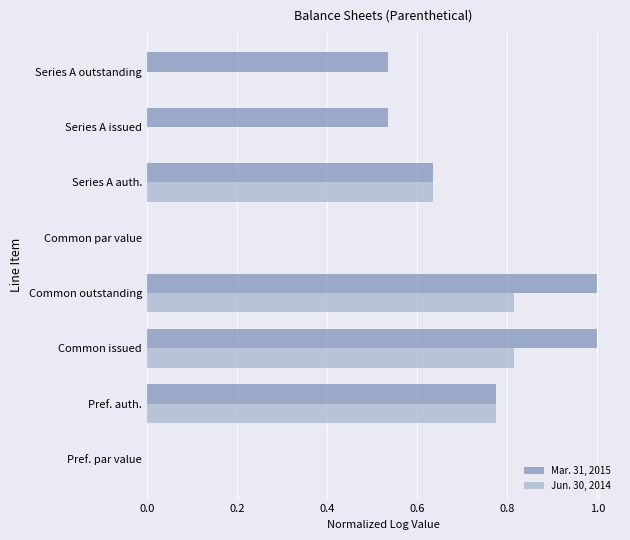

The Mar. 31, 2015 series shows 0.0 at Common par value. True or false?

True